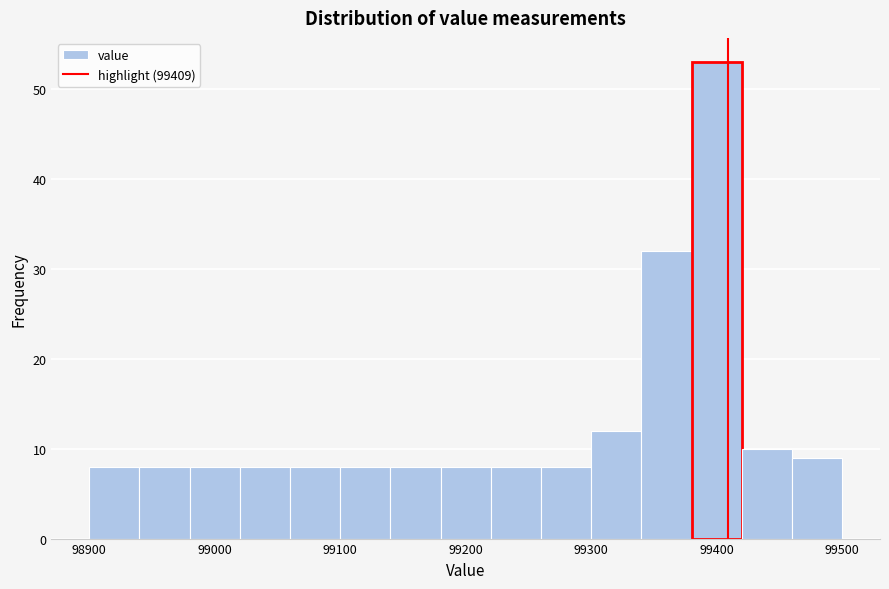

Reading left to right, transcribe this chart: for each bar, give the range it covers on the x-axis and its height. The values are not printed on the chart, so give them approximately, as read against the axis.

98900 to 98940: 8
98940 to 98980: 8
98980 to 99020: 8
99020 to 99060: 8
99060 to 99100: 8
99100 to 99140: 8
99140 to 99180: 8
99180 to 99220: 8
99220 to 99260: 8
99260 to 99300: 8
99300 to 99340: 12
99340 to 99380: 32
99380 to 99420: 53
99420 to 99460: 10
99460 to 99500: 9